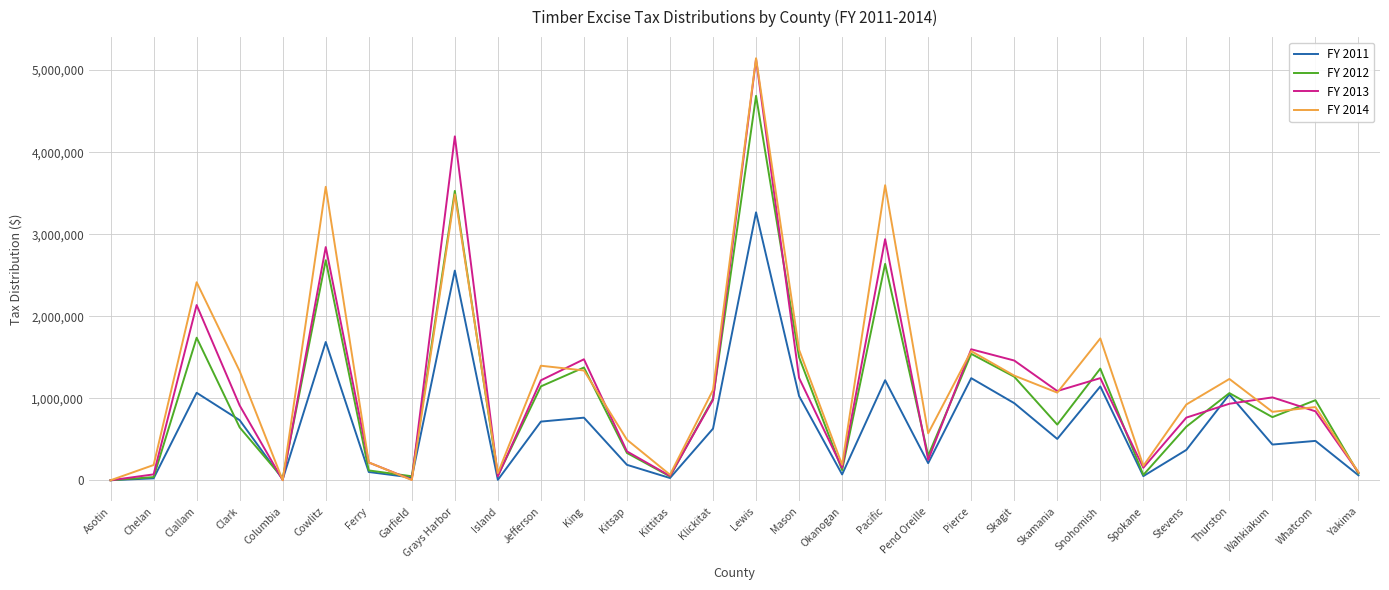

List the series in order of their overall mean, lowest first.

FY 2011, FY 2012, FY 2013, FY 2014